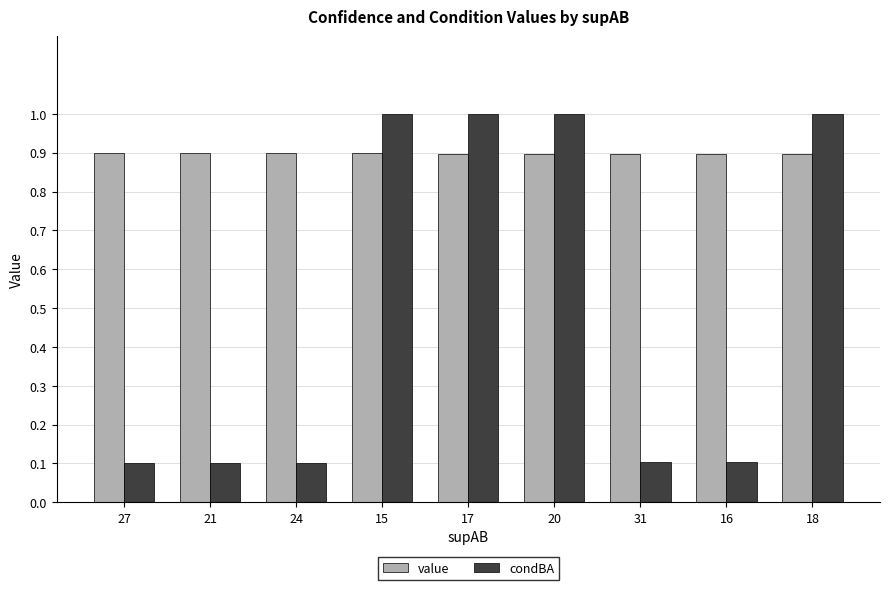

Reading right to left, what are all the values shown in this chart?

value: 0.9	0.9	0.9	0.9	0.9	0.9	0.9	0.9	0.9
condBA: 1.0	0.1	0.1	1.0	1.0	1.0	0.1	0.1	0.1